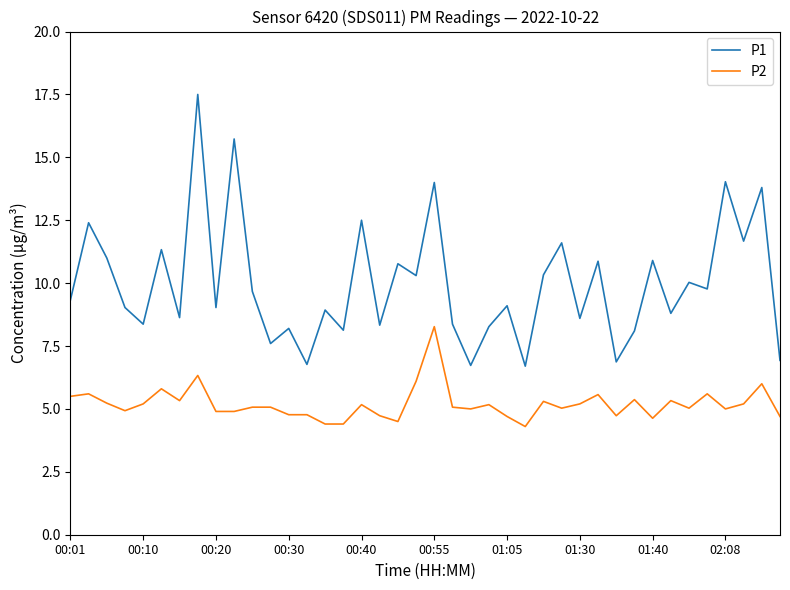

List the series in order of their overall mean, highest first.

P1, P2